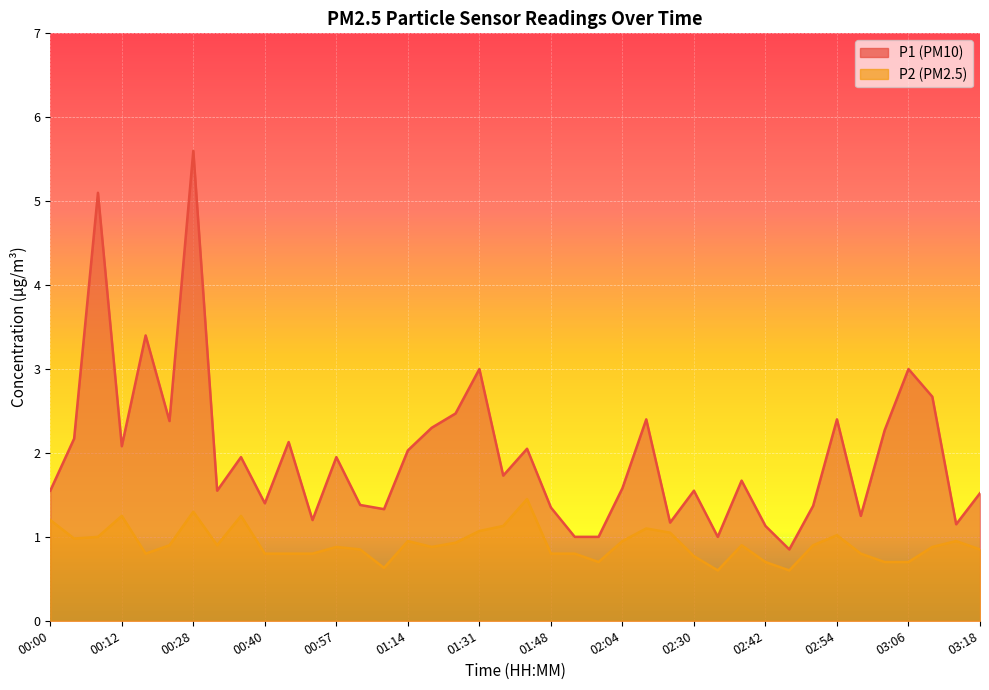

At which category is the sum across all series the highest?

00:28